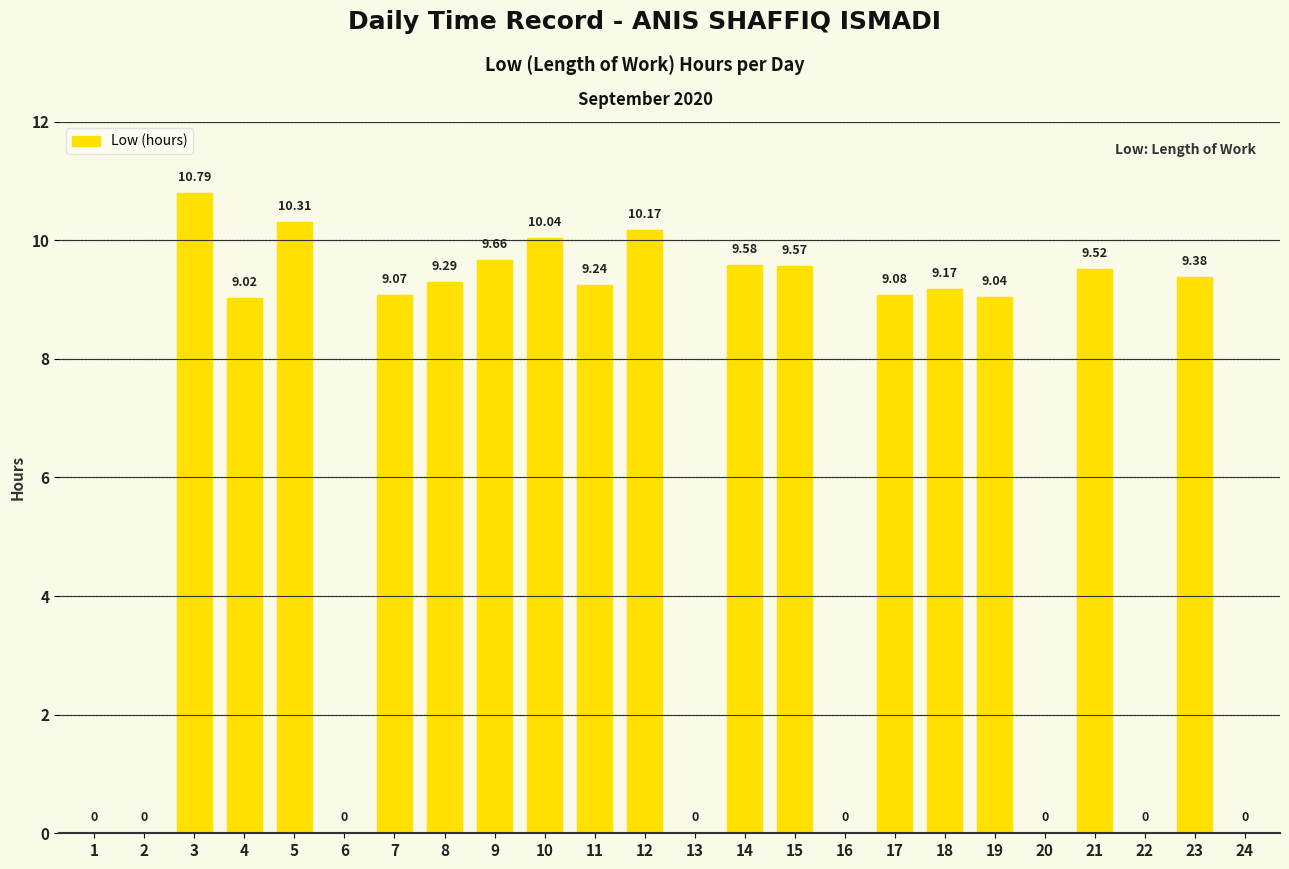

What is the sum of all values?

152.9